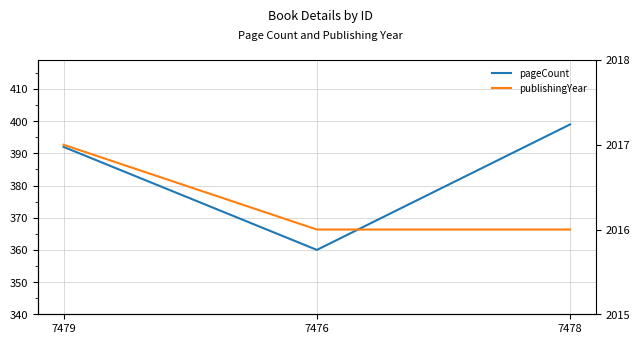

Reading left to right, what are all the values shown in this chart?

pageCount: 7479=392	7476=360	7478=399
publishingYear: 7479=2017	7476=2016	7478=2016